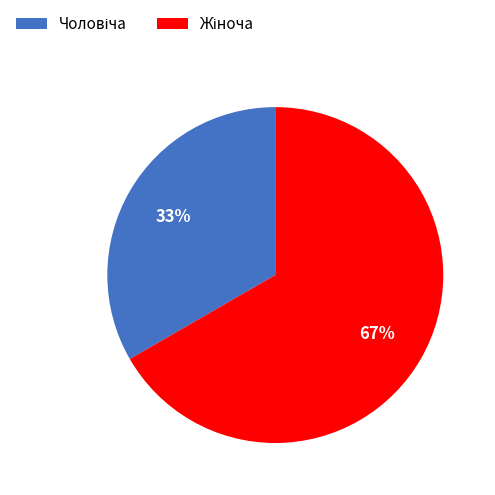

To the nearest percent, what is the average slice percentage?

50%